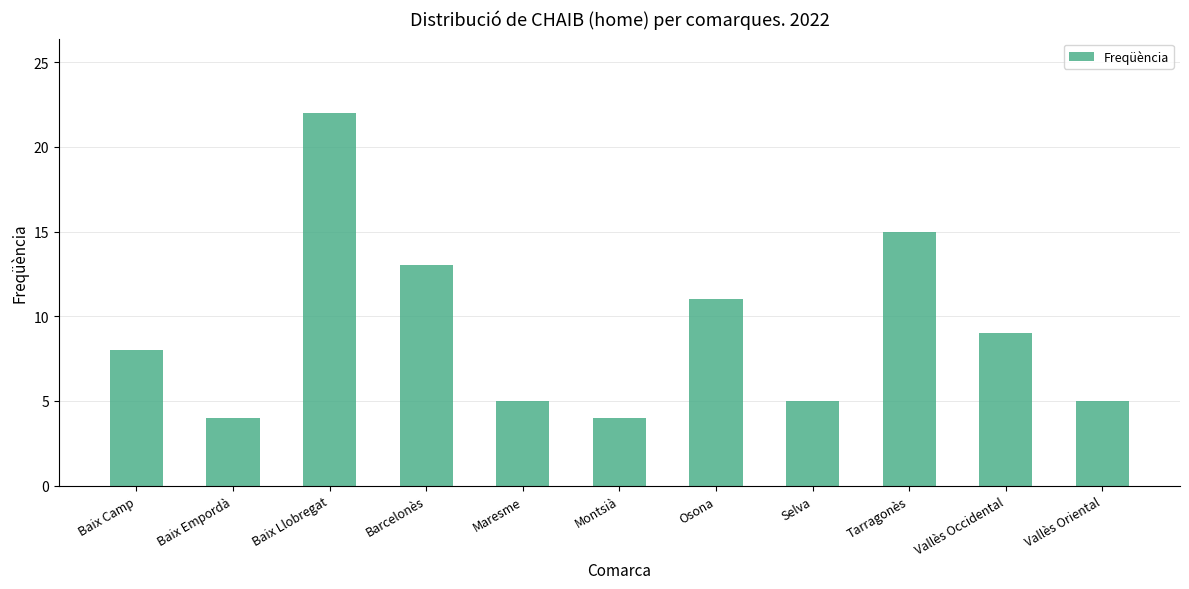

What value does the data have at Baix Camp, to the nearest 10?

10